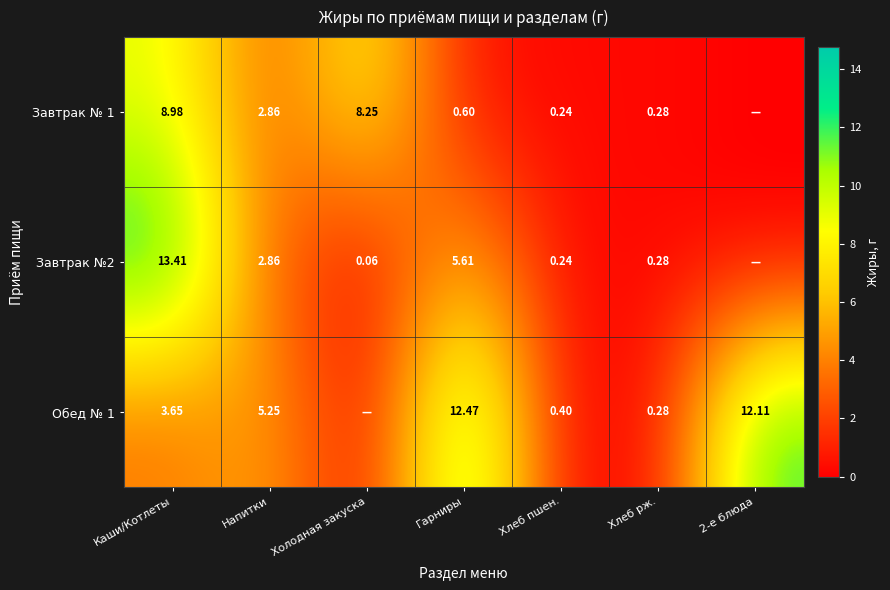

At which category is the sum across all series the highest?

Каши/Котлеты